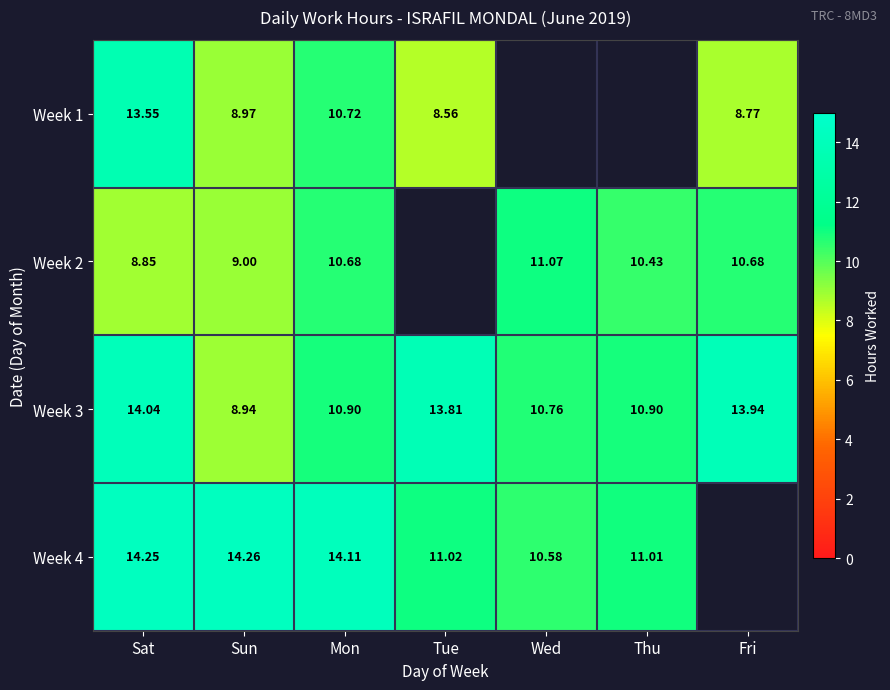

At which label does Week 3 first exceed 10?

Sat